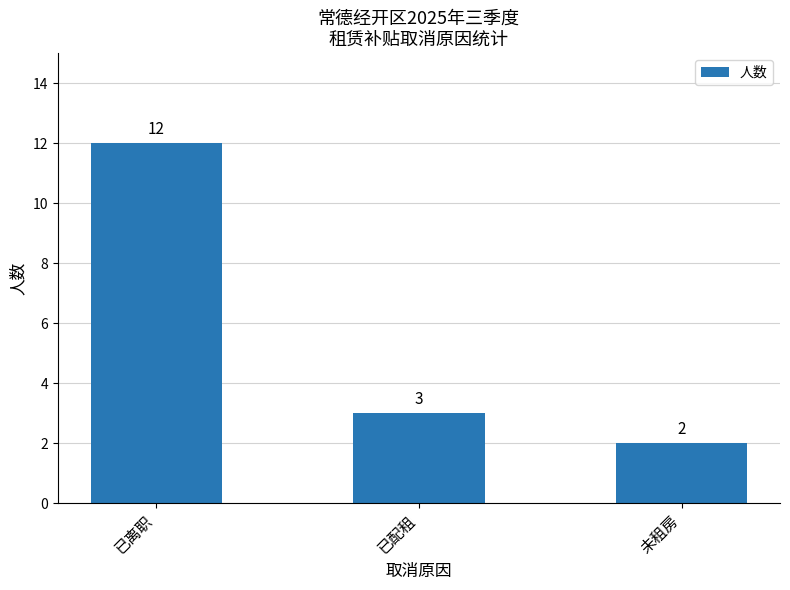

Rank the categories by value from highest to lowest.

已离职, 已配租, 未租房